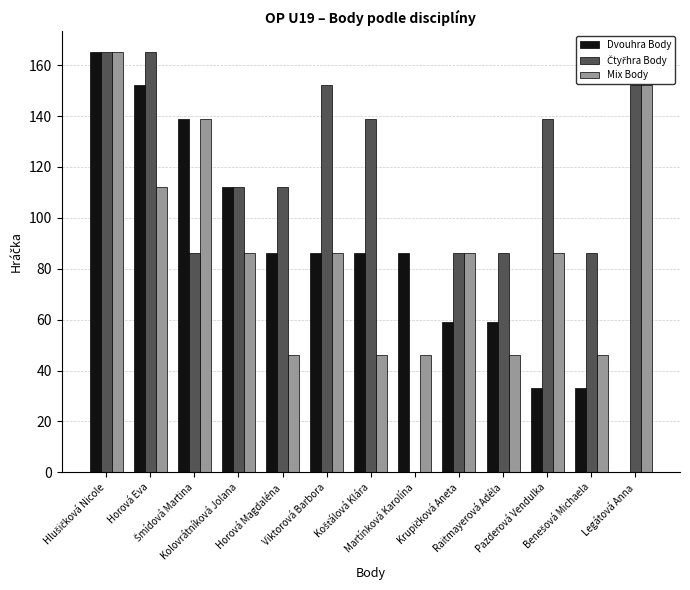

At which label does Mix Body first exceed 86?

Hlušičková Nicole